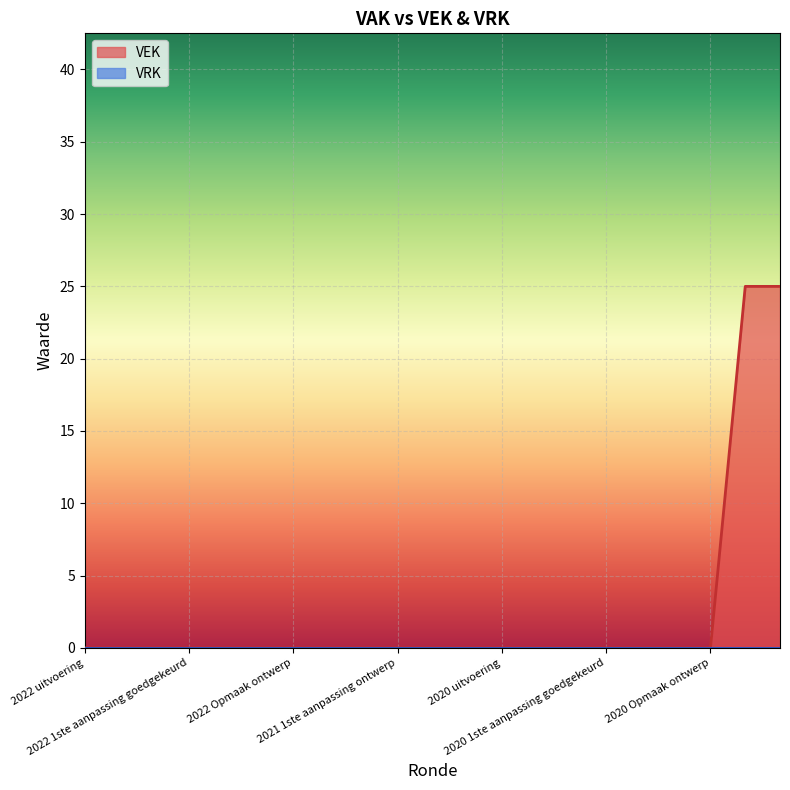

What is the label of the 13th point from the left?

2020 uitvoering